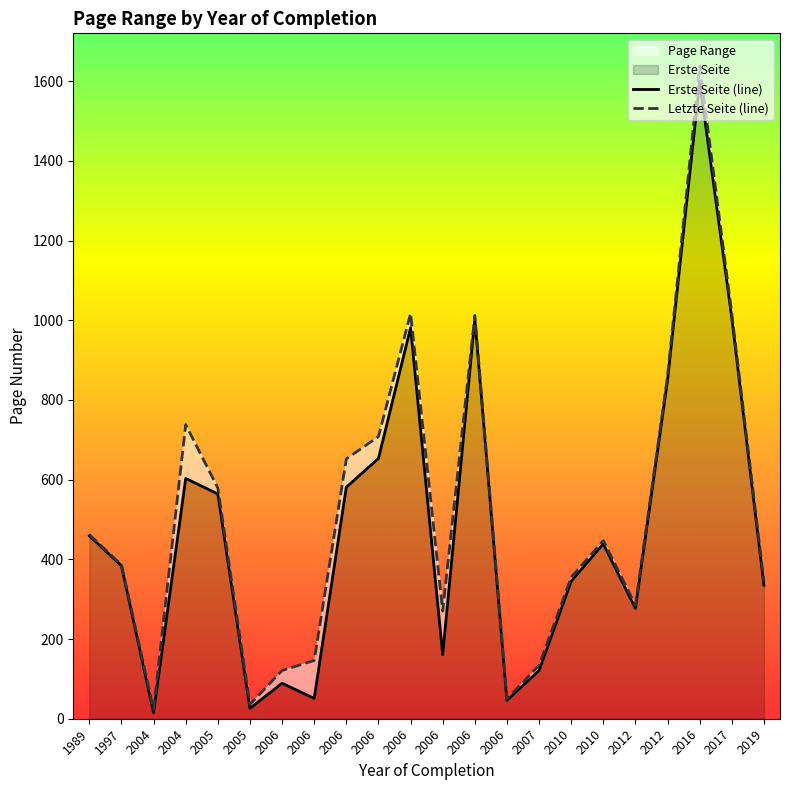

True or false: Erste Seite (line) and Letzte Seite (line) cross at least once.

False